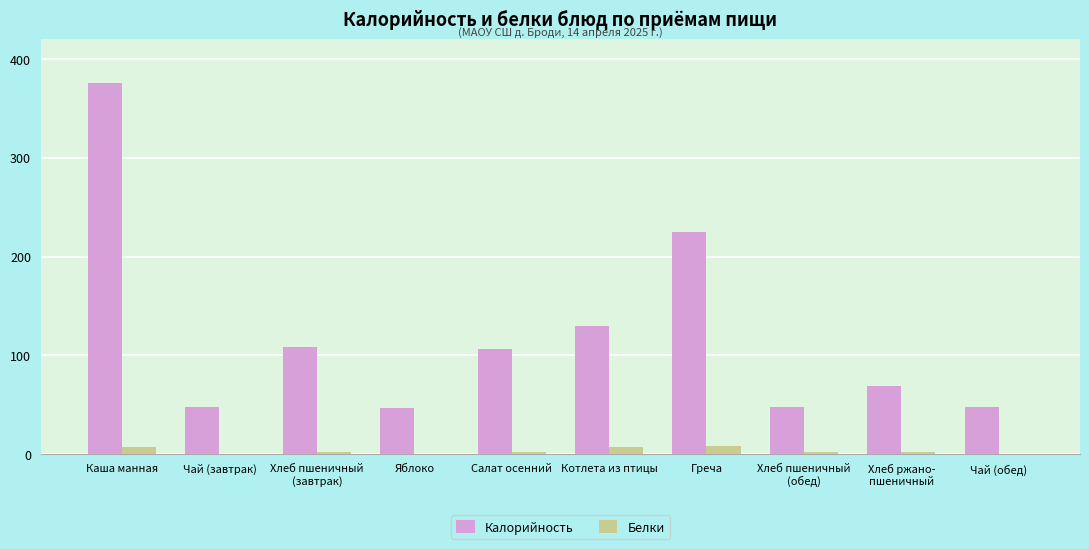

What is the total value across all series at Хлеб ржано-
пшеничный?

70.9